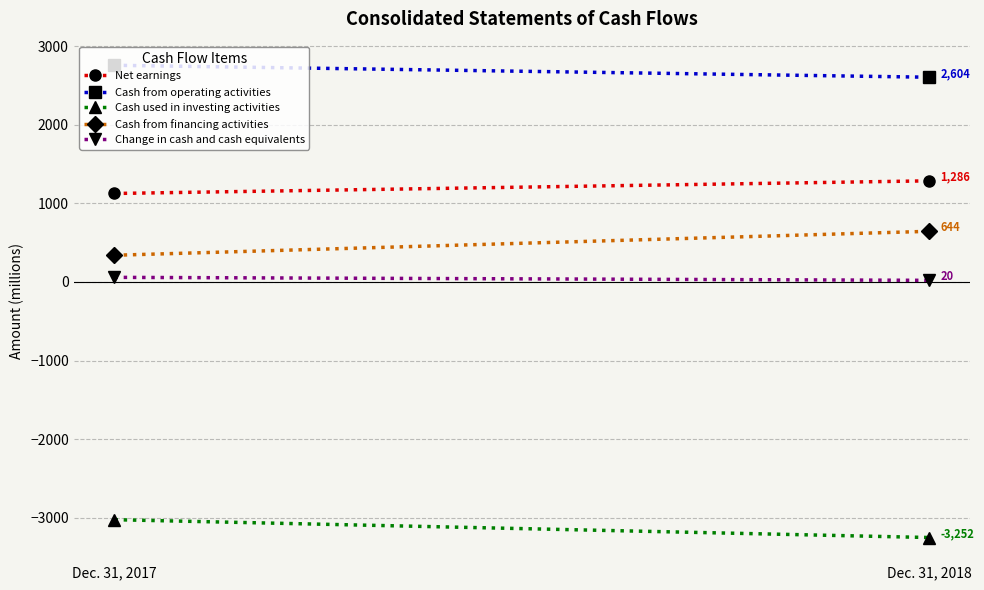

Which series has the largest total across all categories?

Cash from operating activities